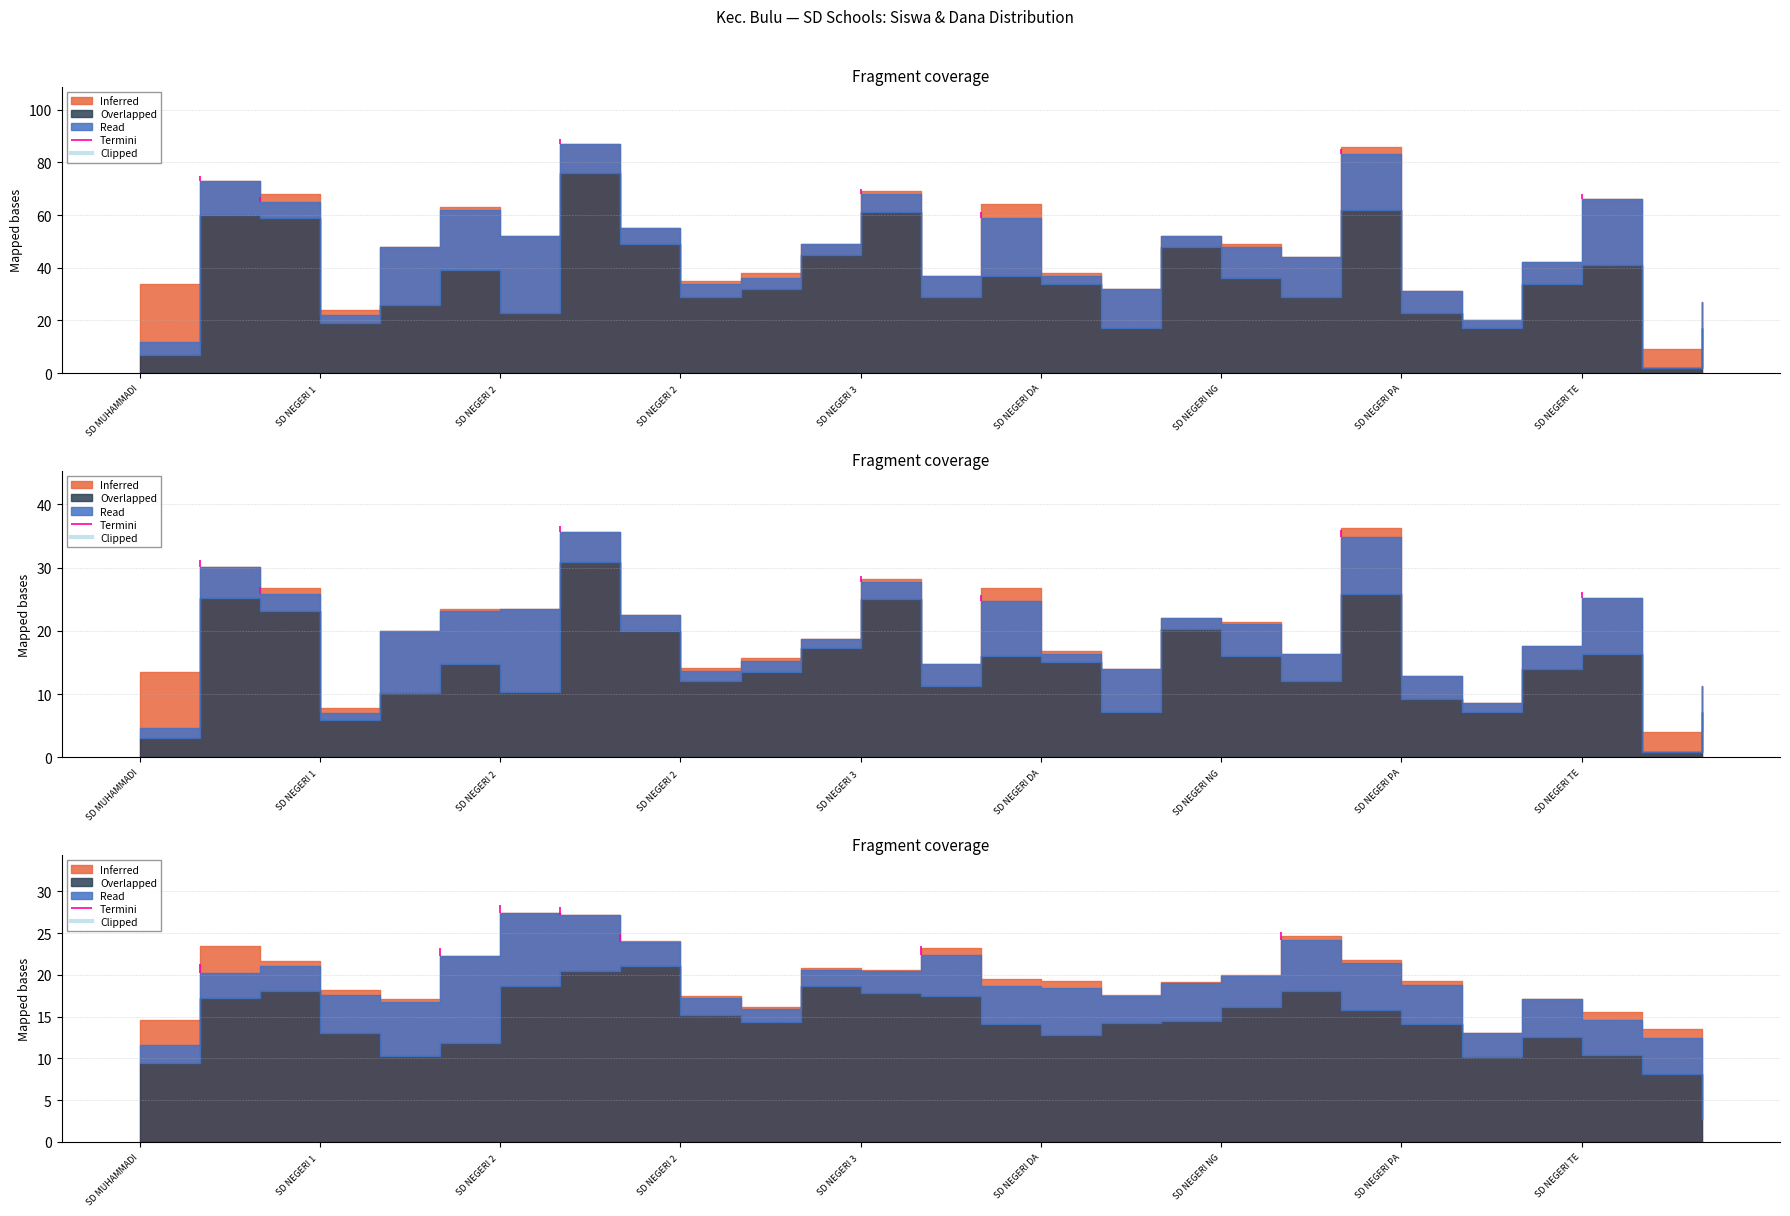

True or false: Pemberian Relaksasi (Dana) and Disalurkan (Dana) intersect in this chart.

False